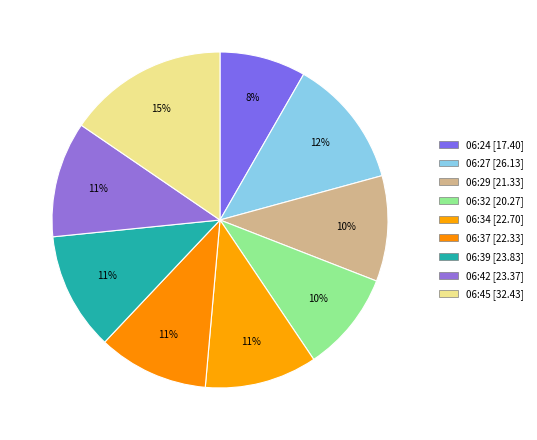

How many slices are in this pie chart?

9